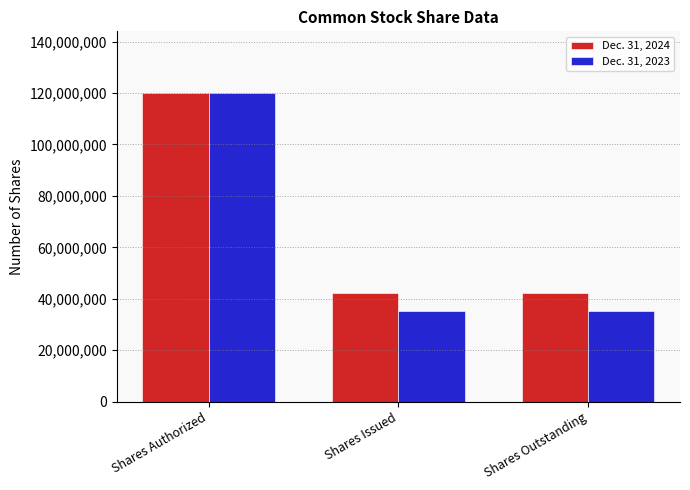

What is the label of the 3rd bar from the left?

Shares Outstanding